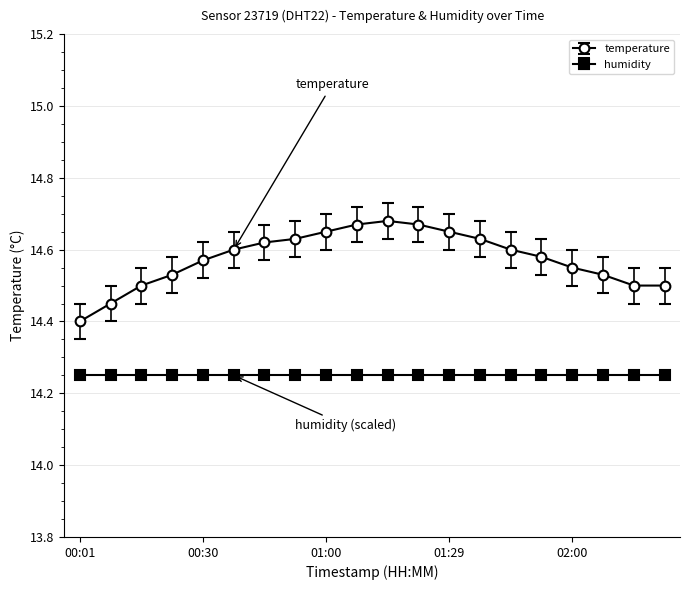

Which series has the largest range (max minus min)?

temperature